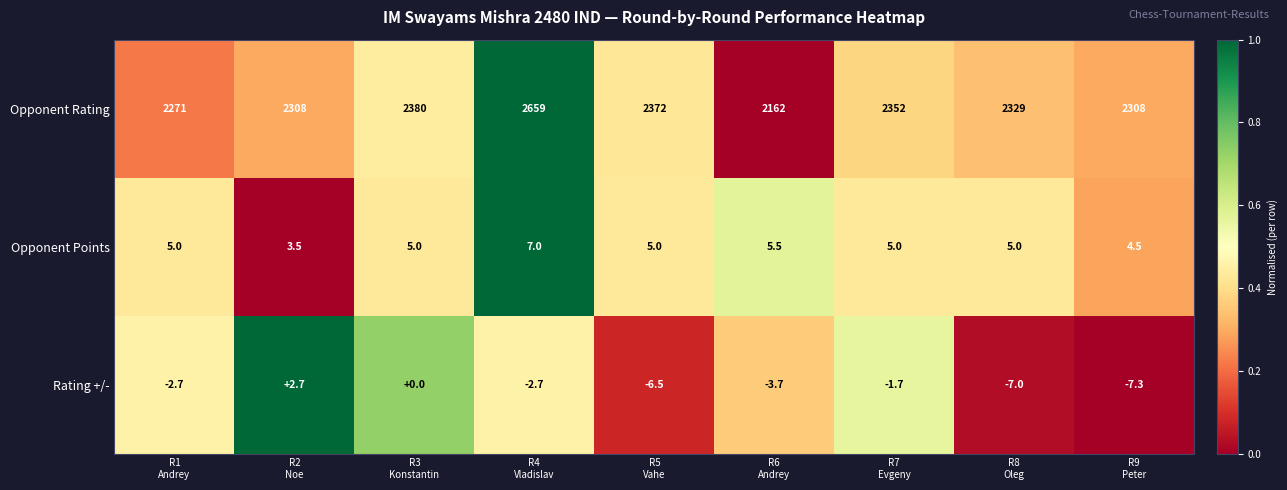

Rank the series by their maximum value, from lowest to highest.

Rating +/-, Opponent Points, Opponent Rating